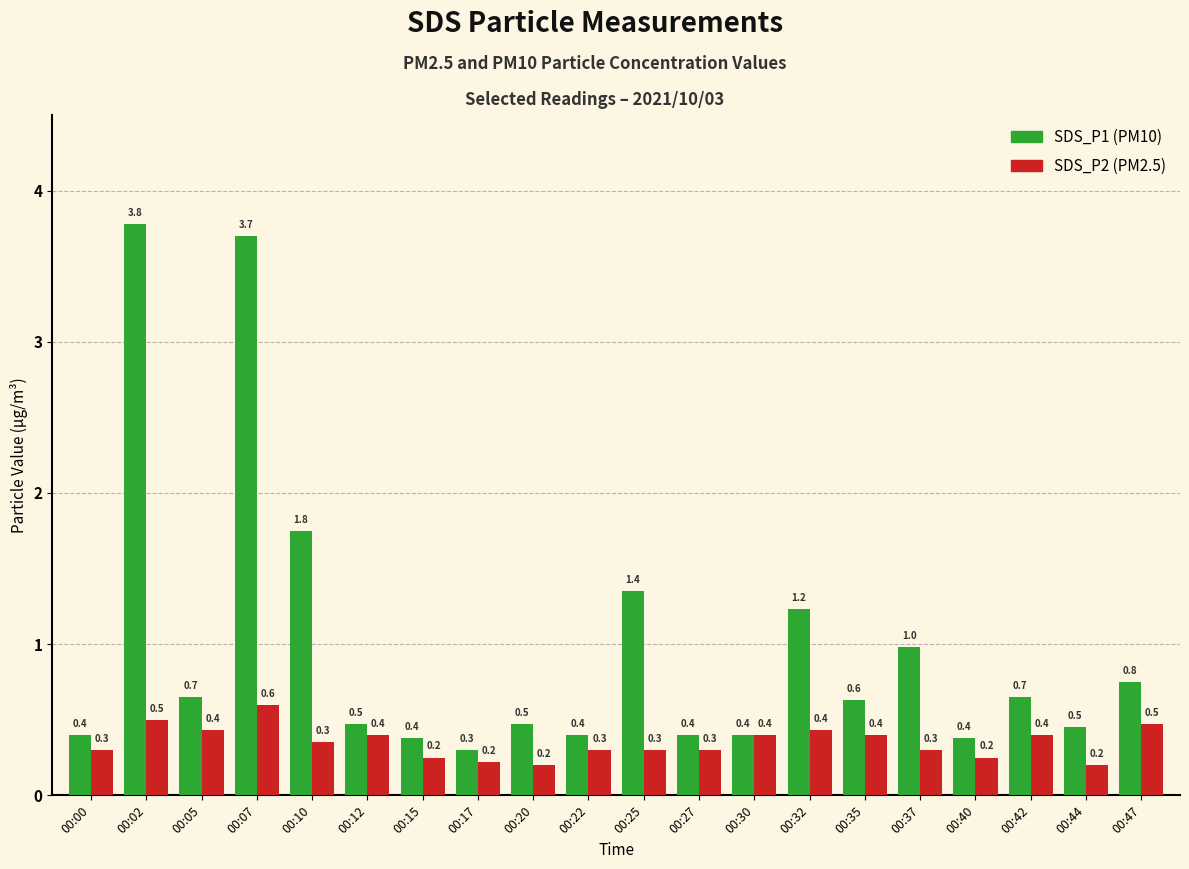

What is the total value across all series at 00:02?

4.3